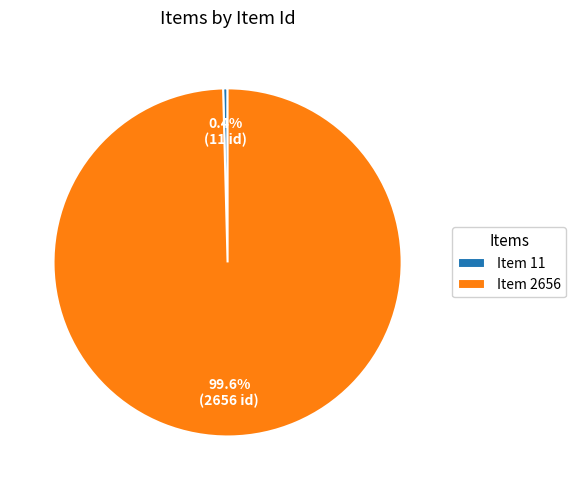

How much of the chart is everything except Item 2656?

0.4%